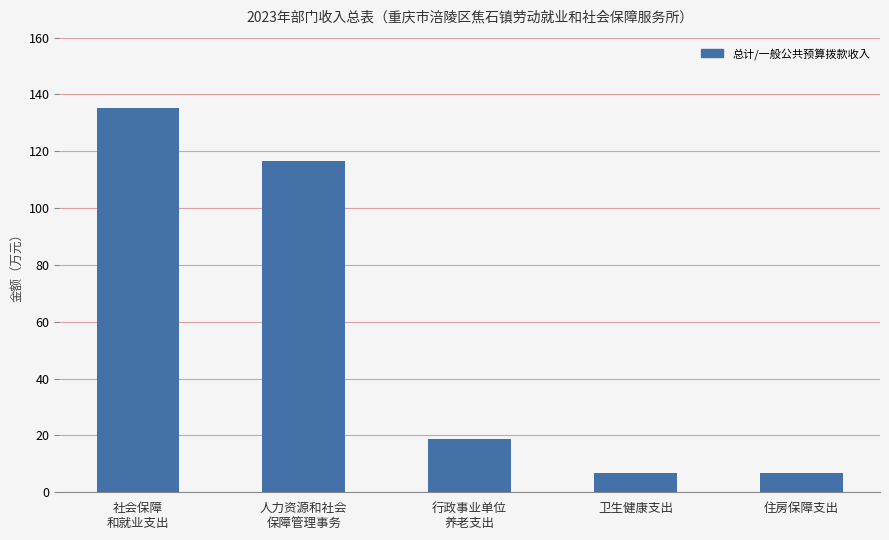

At which label is the value closest to 70?

人力资源和社会
保障管理事务